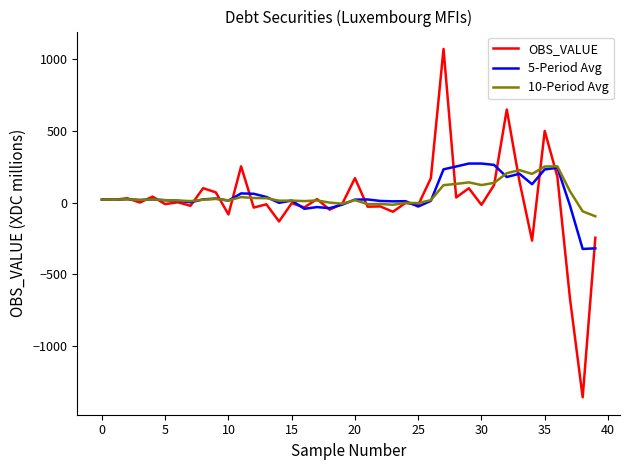

What is the smallest value displayed?

-1354.5